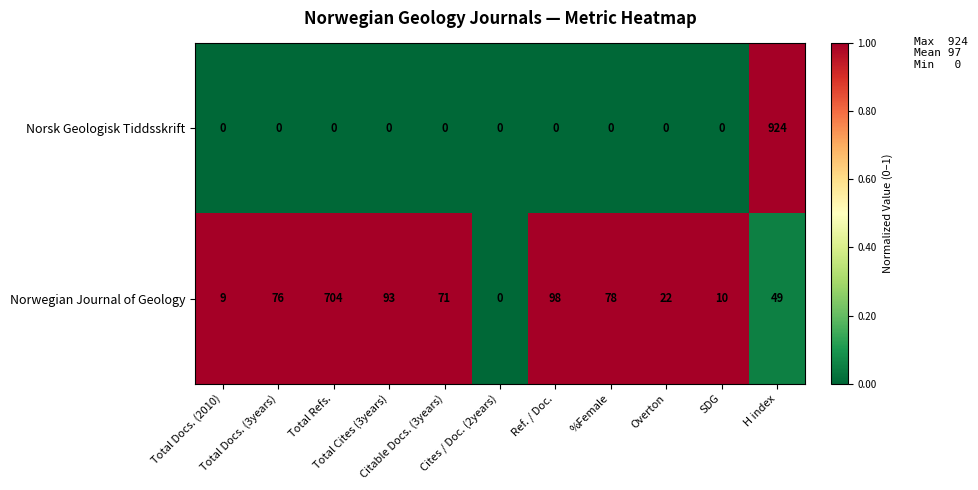

What is the greatest value displayed?

924